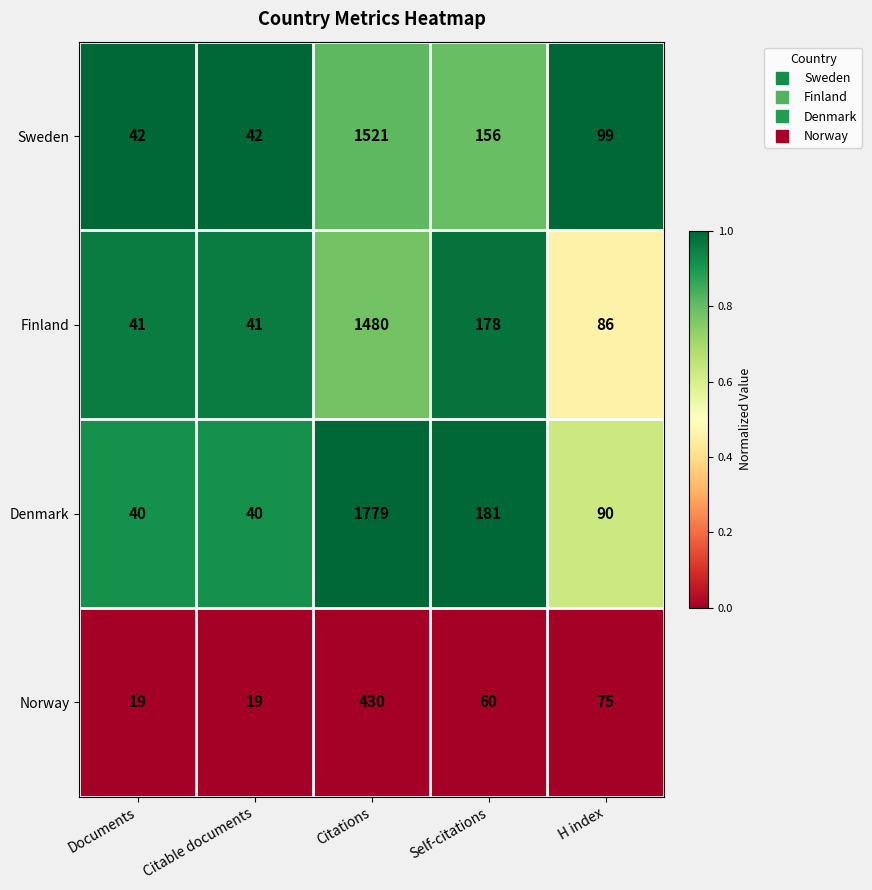

What is the total value across all series at Documents?

142